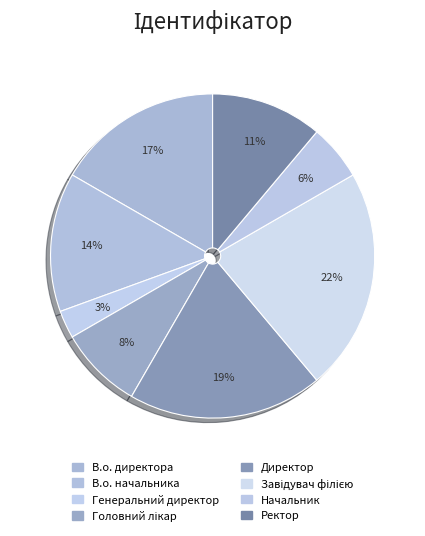

To the nearest percent, what percentage of the pie is Начальник?

6%